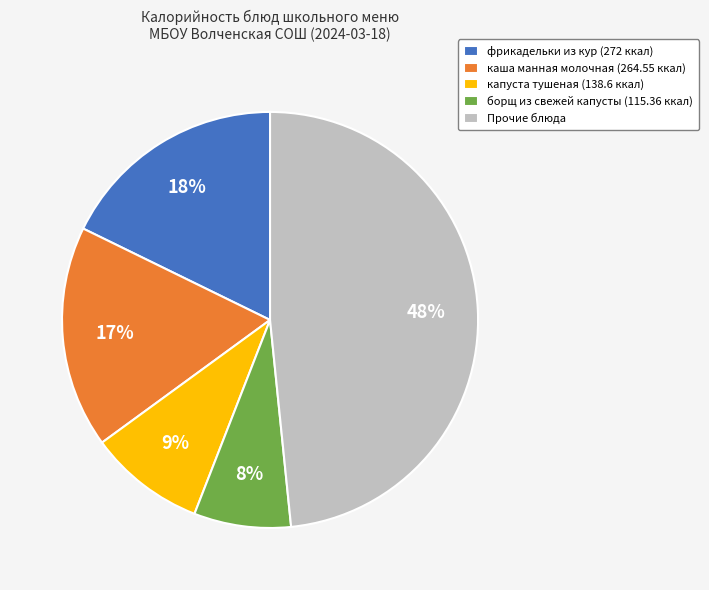

How many segments does this pie chart have?

5